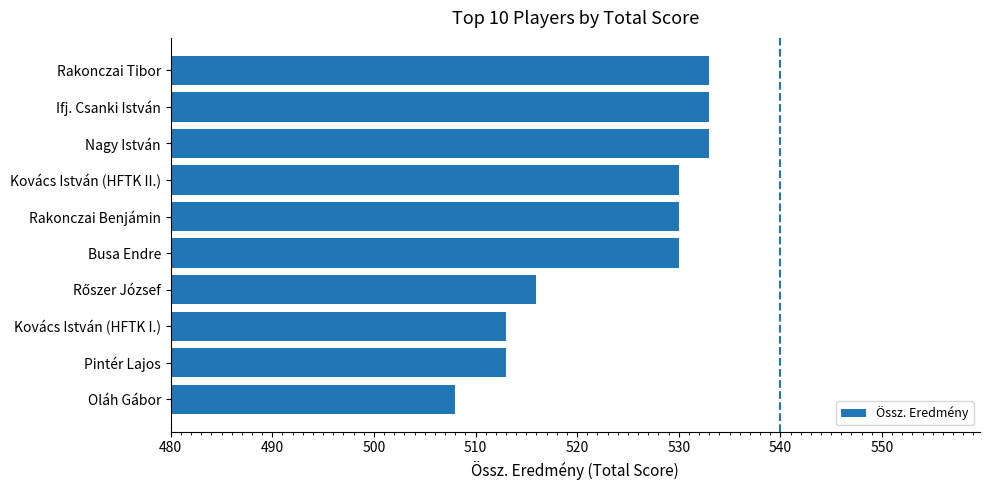

What value does the data have at Oláh Gábor?

508